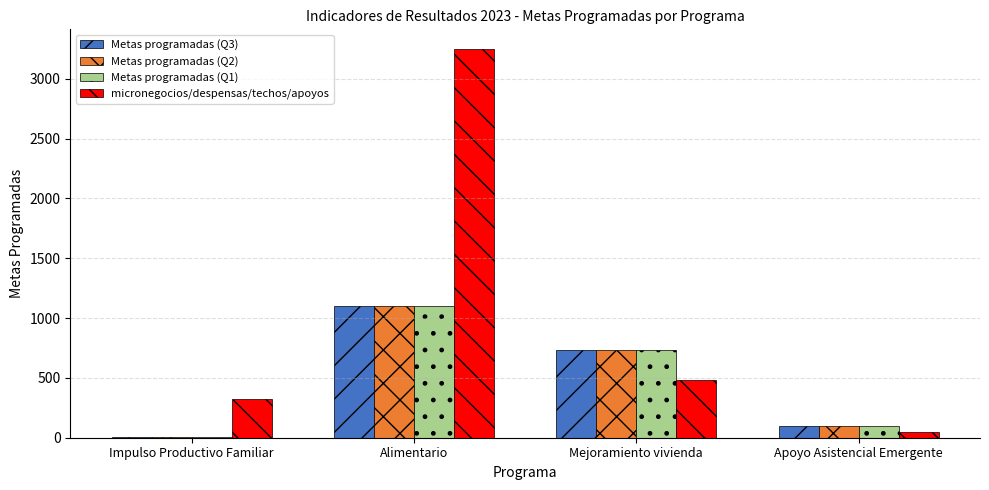

Count the number of categories in the chart.

4